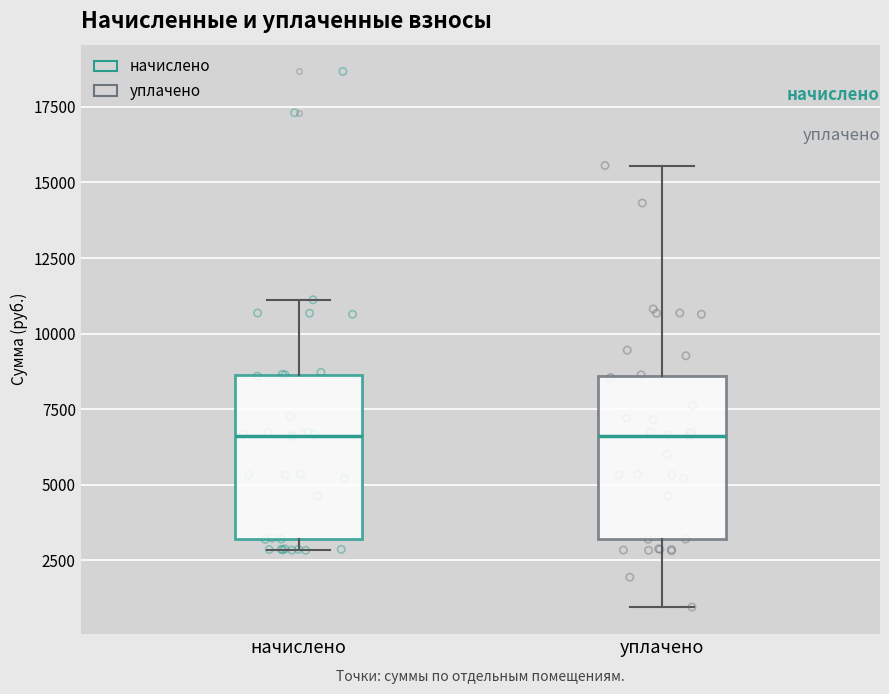

Reading left to right, read every box against the y-axis: the position of its median line, the range the box covers, and the ends of its whiskers. The values are not printed on the chart, so give them approximately, as read against the axis.

начислено: median 6500, box 3000 to 8500, whiskers 3000 (just below the box's lower edge) to 11000
уплачено: median 6500, box 3000 to 8500, whiskers 1000 to 15500